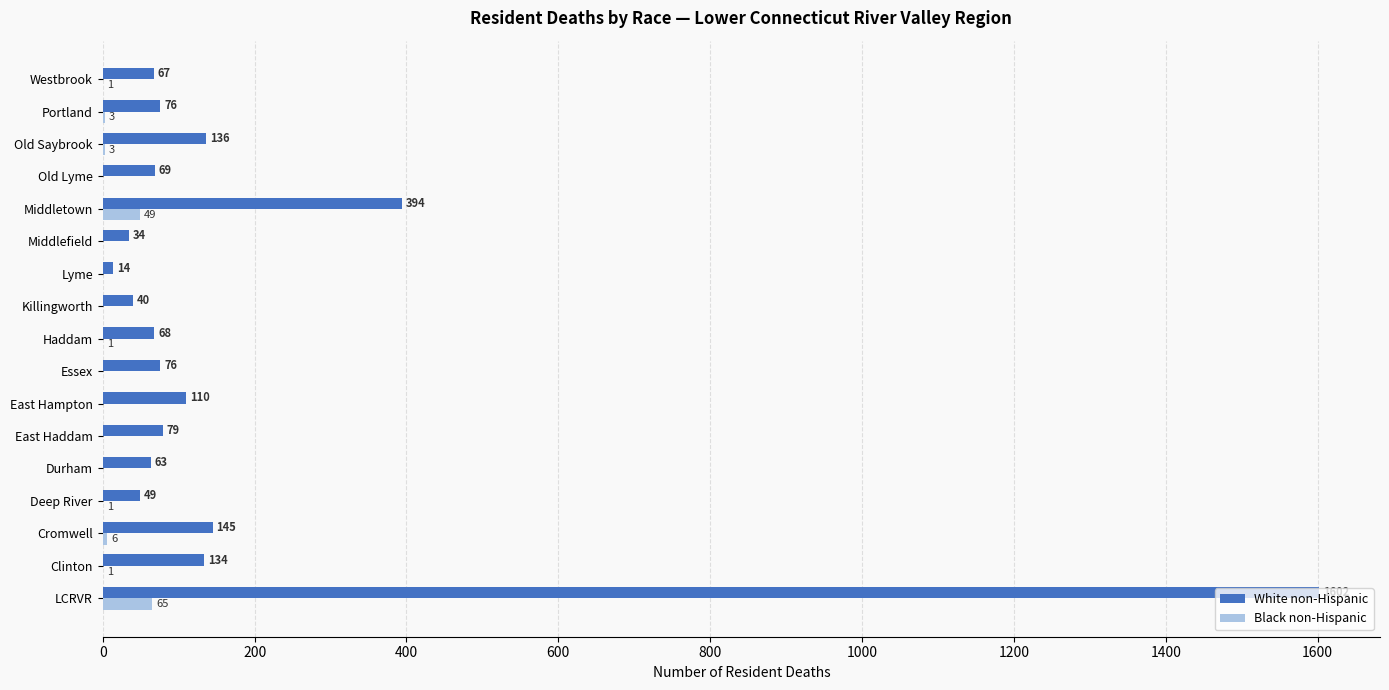

Between Essex and Old Lyme, which series saw the biggest shift?

White non-Hispanic